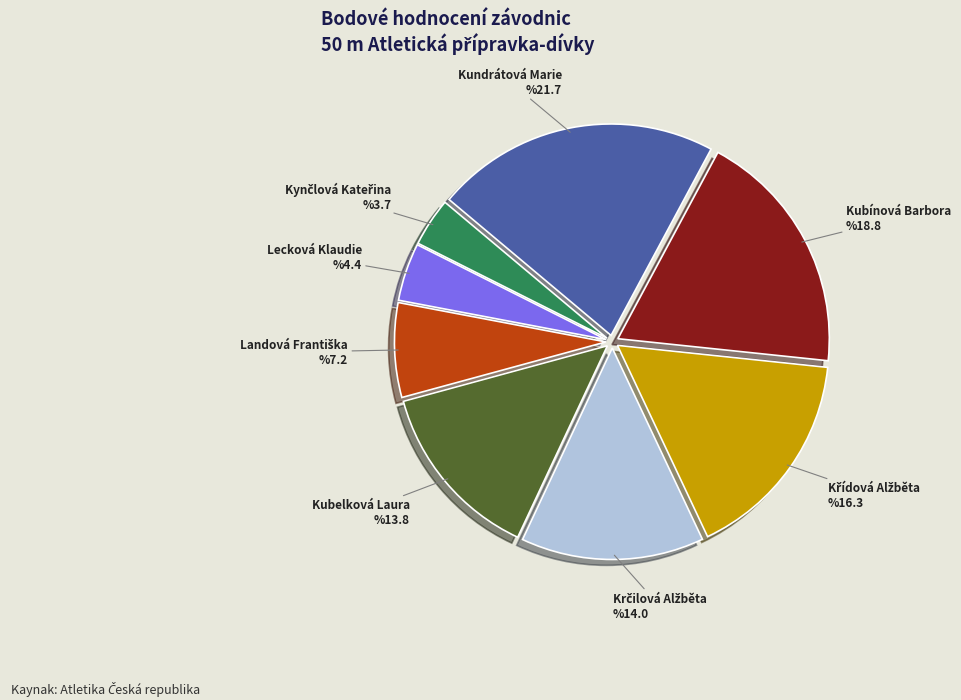

Is it true that Kubínová Barbora is 33% of the pie?

False